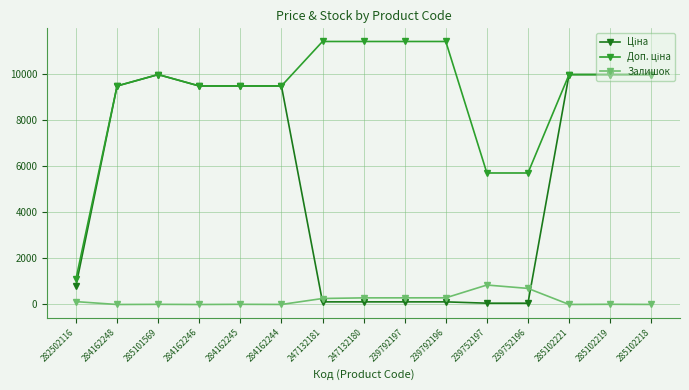

At how many categories does at least one series exceed 476?

15